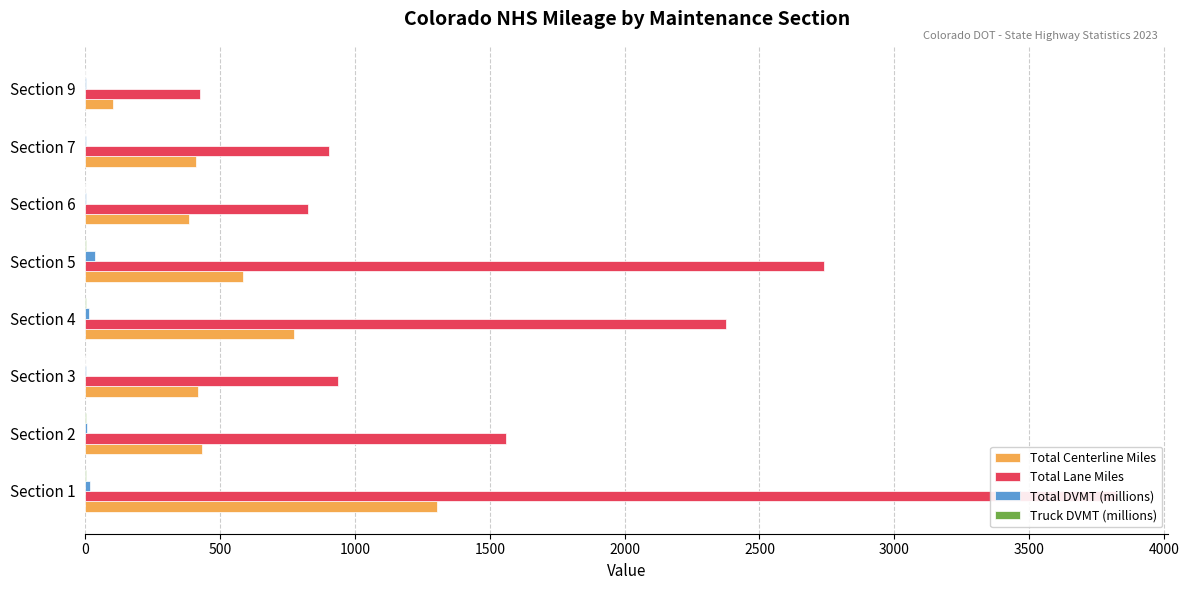

How many data points does each series have?

8